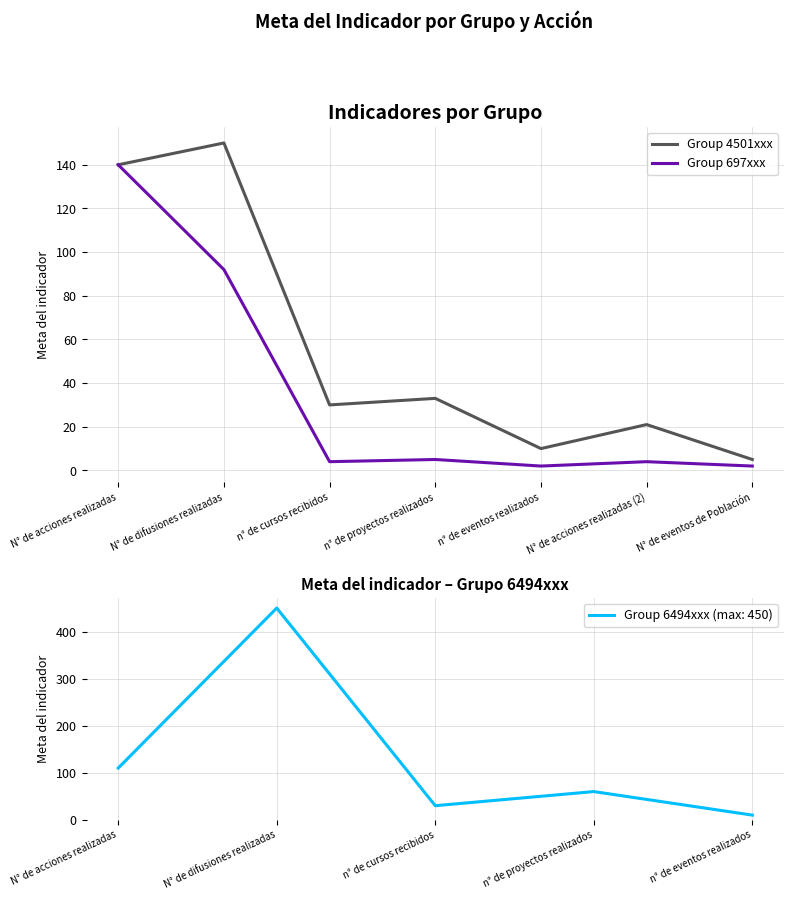

Is the value of Group 697xxx at N° de acciones realizadas greater than the value of Group 4501xxx at N° de acciones realizadas (2)?

Yes